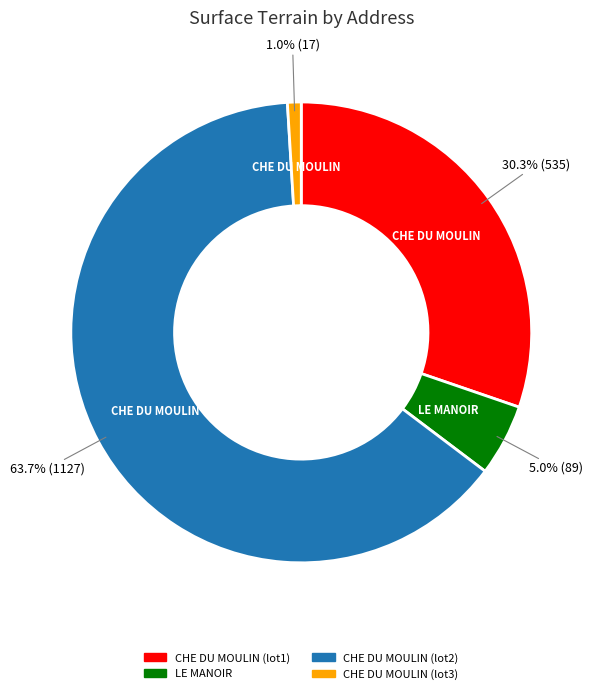

Does any single category account for the majority?

Yes